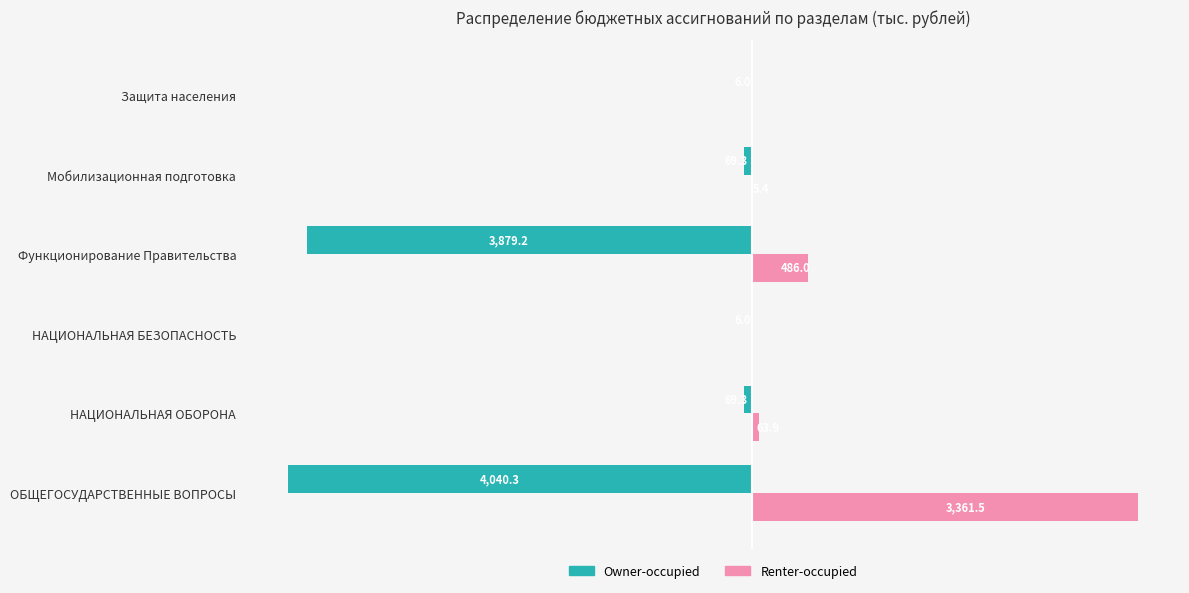

What are all the series names shown in the legend?

Owner-occupied, Renter-occupied